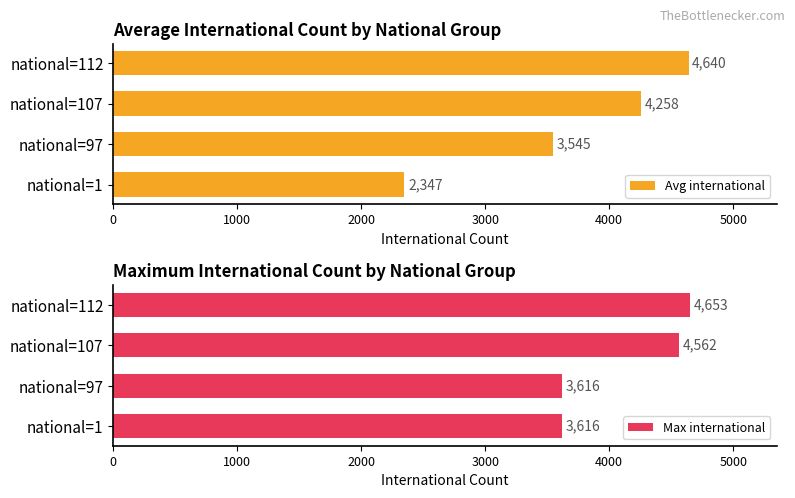

At how many categories does at least one series exceed 3700?

2